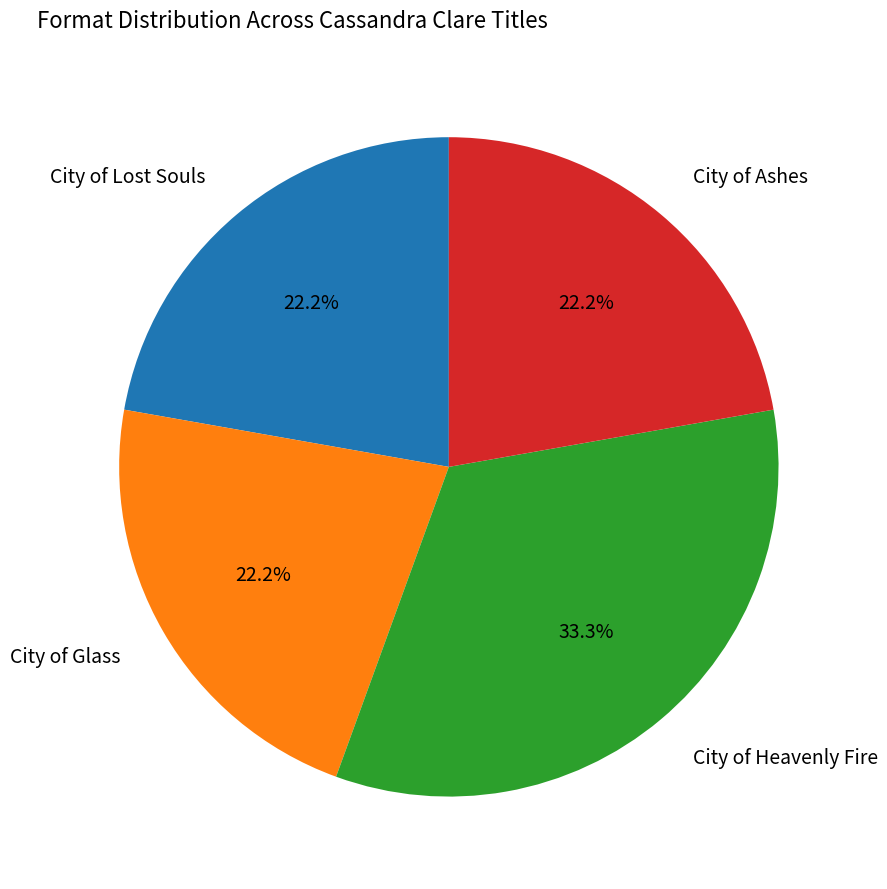

Does any single category account for the majority?

No